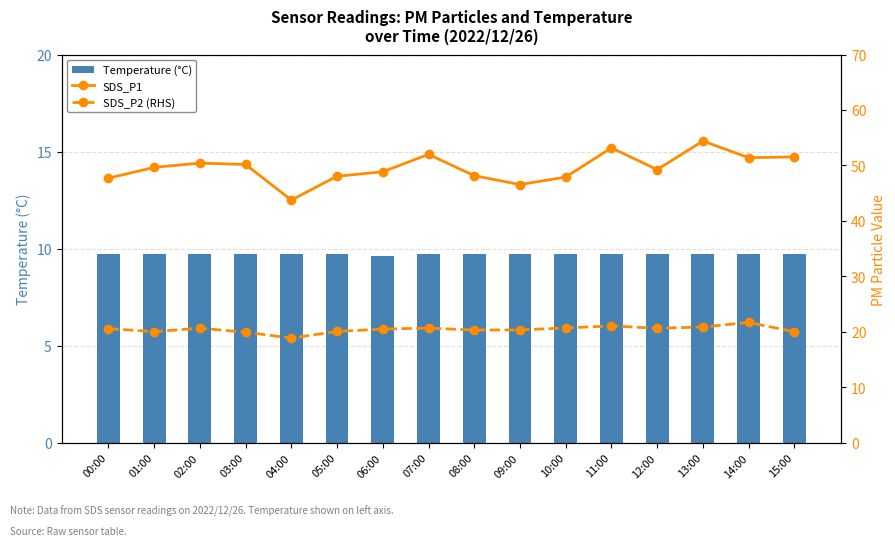

Reading left to right, list all the values displayed in this chart.

Temperature (°C): 9.7	9.7	9.7	9.7	9.7	9.7	9.6	9.7	9.7	9.7	9.7	9.7	9.7	9.7	9.7	9.7
SDS_P1: 47.7	49.6	50.4	50.2	43.8	48.0	48.9	52.0	48.1	46.5	47.9	53.2	49.2	54.4	51.4	51.5
SDS_P2 (RHS): 20.6	20.0	20.6	19.9	18.9	20.1	20.5	20.6	20.3	20.3	20.7	21.1	20.6	20.9	21.7	20.0